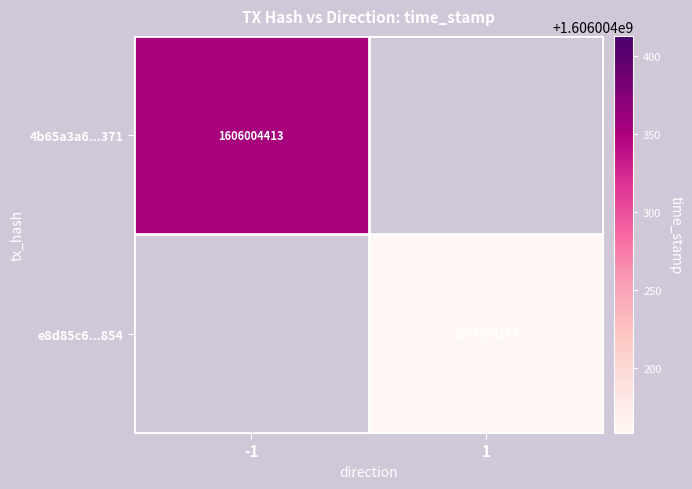

What is the maximum value shown in the chart?

1606004413